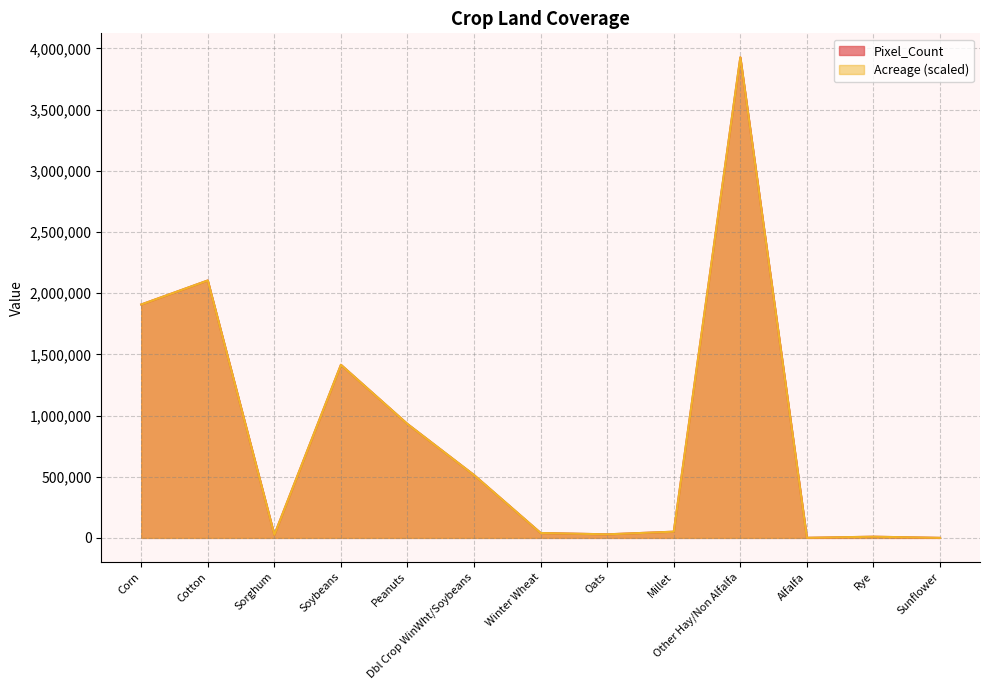

Which series has the widest spread of values?

Acreage